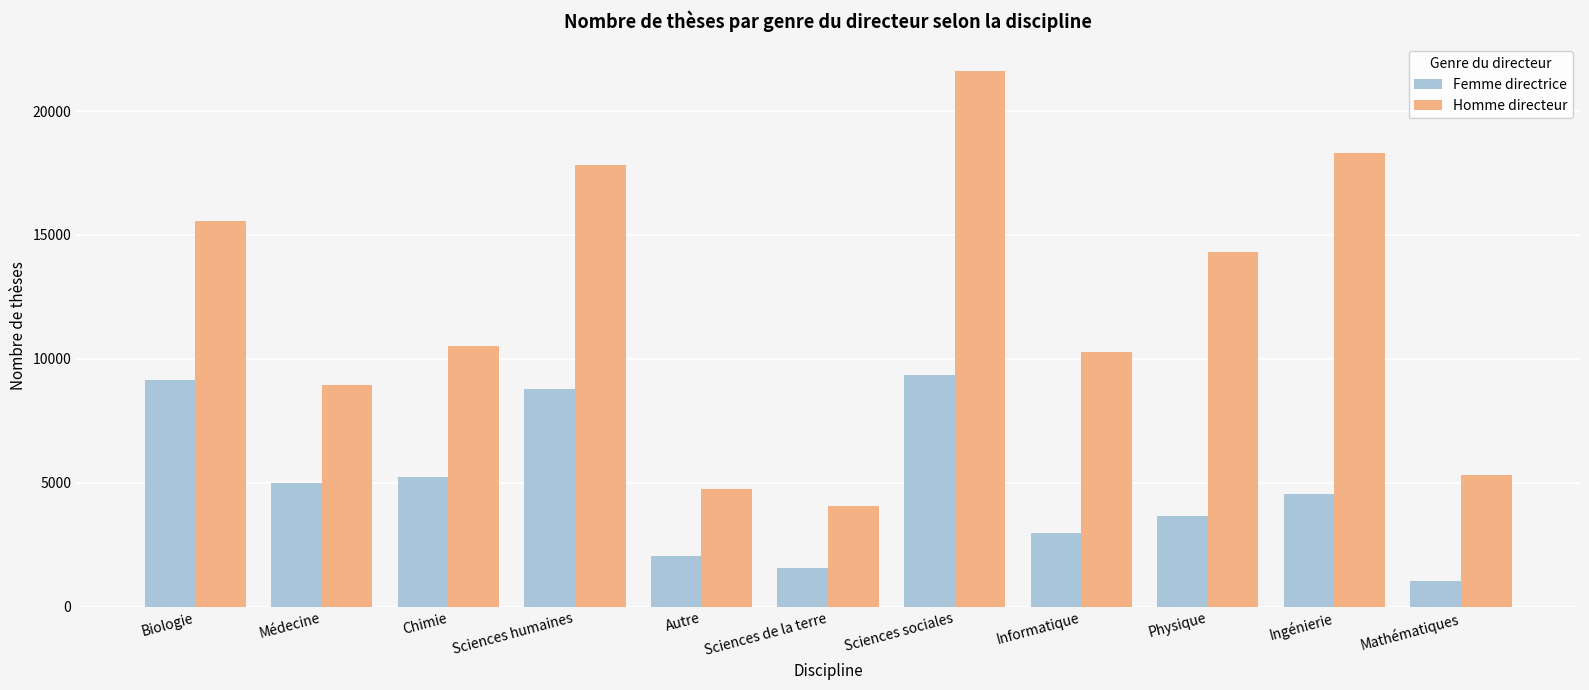

What is the value of the Femme directrice bar at the 3rd from the left?

5232